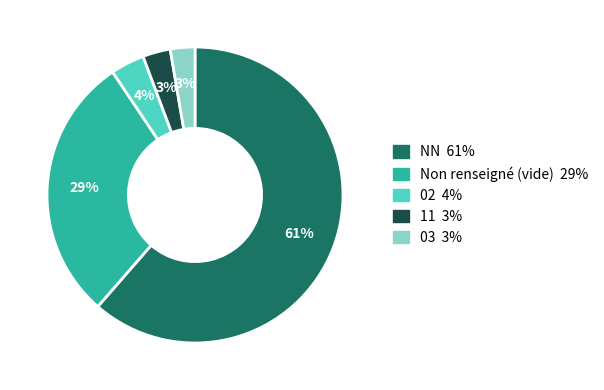

Is there a majority slice in this chart?

Yes